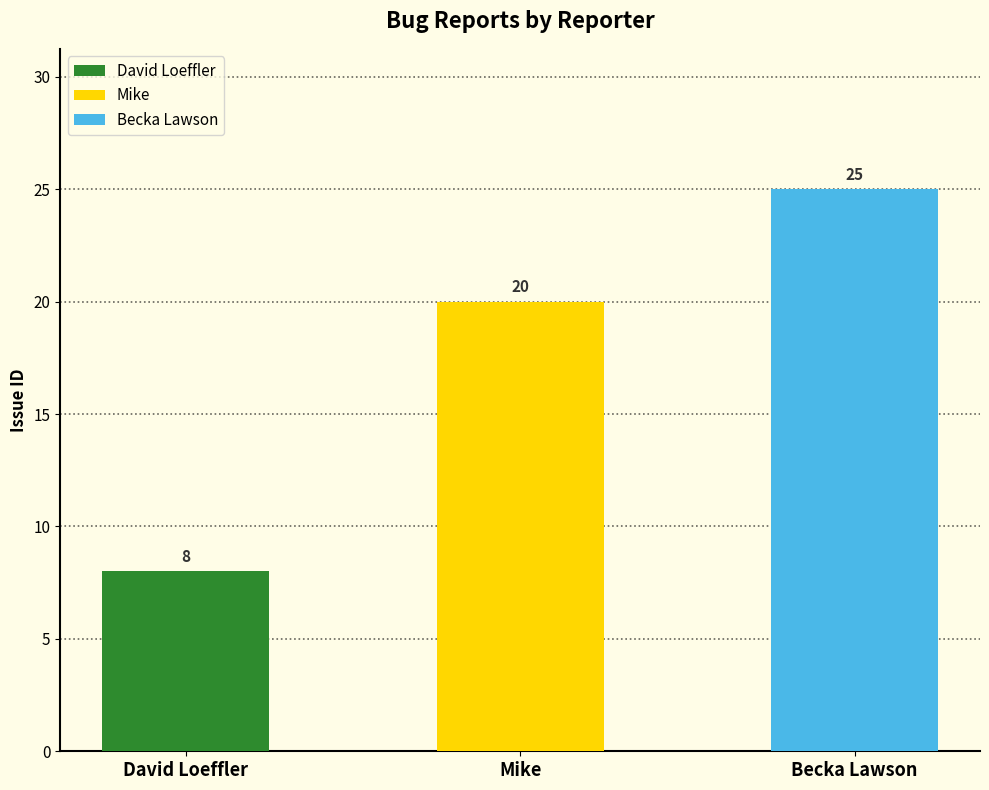

What is the difference between the second highest and minimum values?

12